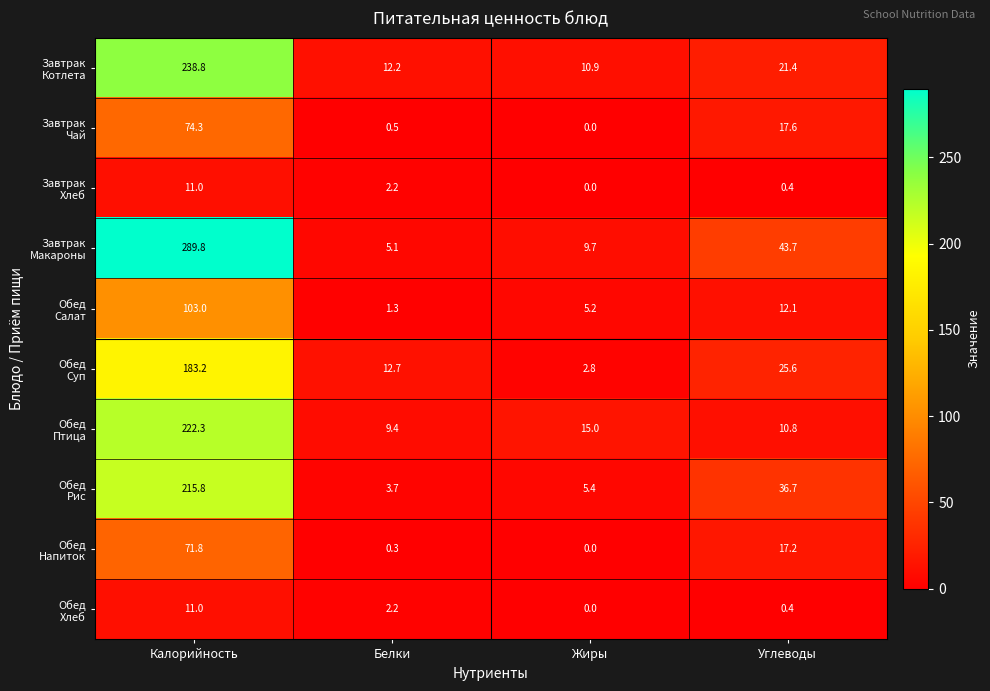

Which category has the lowest value across all series?

Жиры